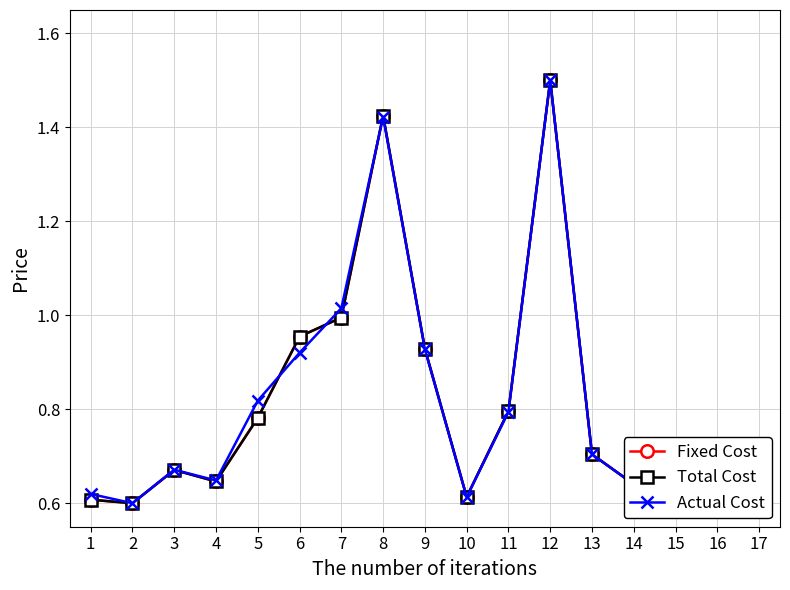

Is this an area chart (filled region under the line)?

No